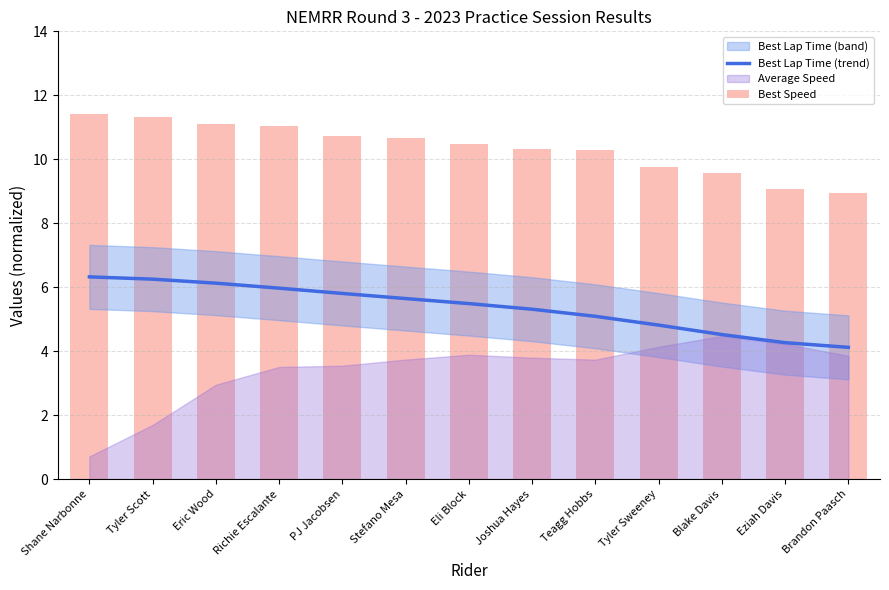

True or false: Best Lap Time (trend) has a value of 5.3 at Joshua Hayes.

True